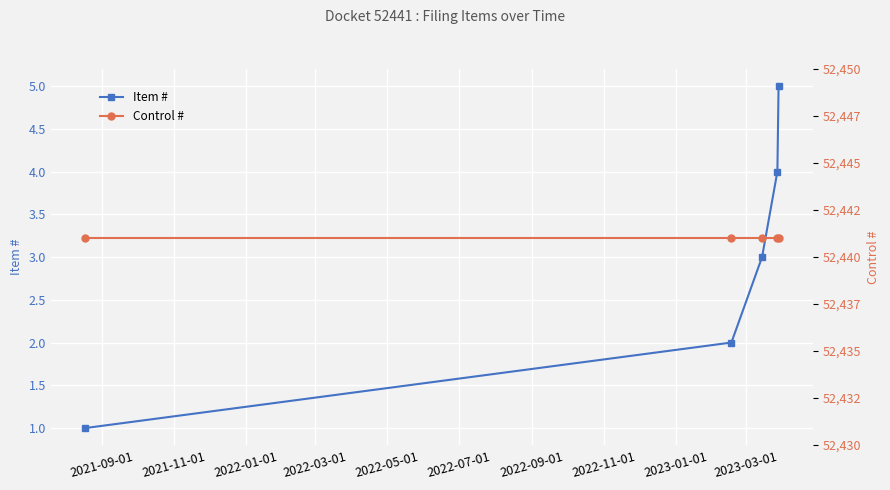

True or false: Item # has more than 0 points higher than both neighbors.

False